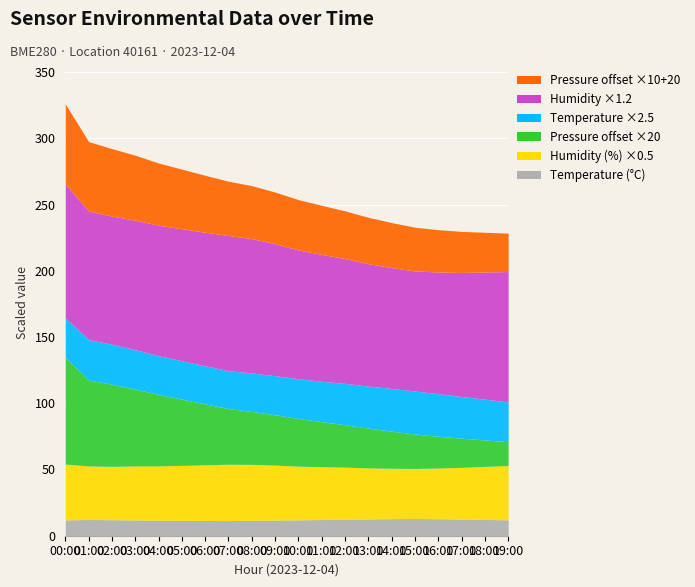

What is the label of the 1st point from the right?

19:00